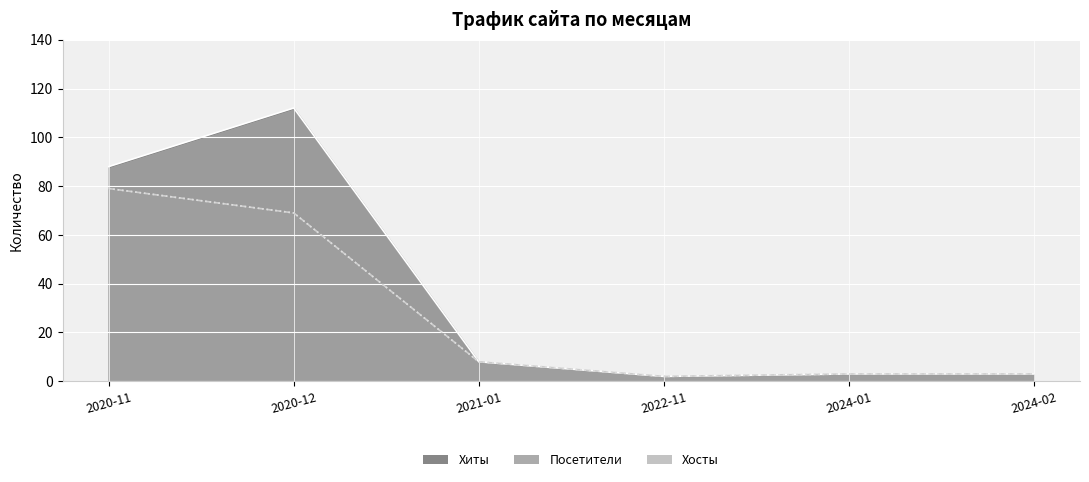

Where does the Хиты series first go above 8?

2020-11